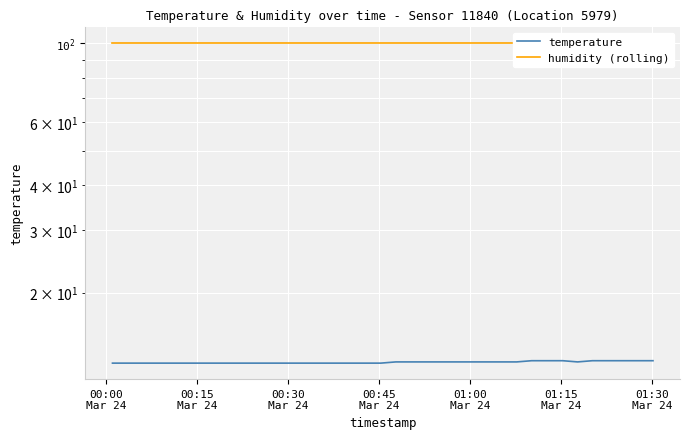

Reading right to left, list all the values displayed in this chart.

temperature: 12.9	12.9	12.9	12.9	12.9	12.8	12.9	12.9	12.9	12.8	12.8	12.8	12.8	12.8	12.8	12.8	12.8	12.8	12.7	12.7	12.7	12.7	12.7	12.7	12.7	12.7	12.7	12.7	12.7	12.7	12.7	12.7	12.7	12.7	12.7	12.7	12.7
humidity (rolling): 99.9	99.9	99.9	99.9	99.9	99.9	99.9	99.9	99.9	99.9	99.9	99.9	99.9	99.9	99.9	99.9	99.9	99.9	99.9	99.9	99.9	99.9	99.9	99.9	99.9	99.9	99.9	99.9	99.9	99.9	99.9	99.9	99.9	99.9	99.9	99.9	99.9